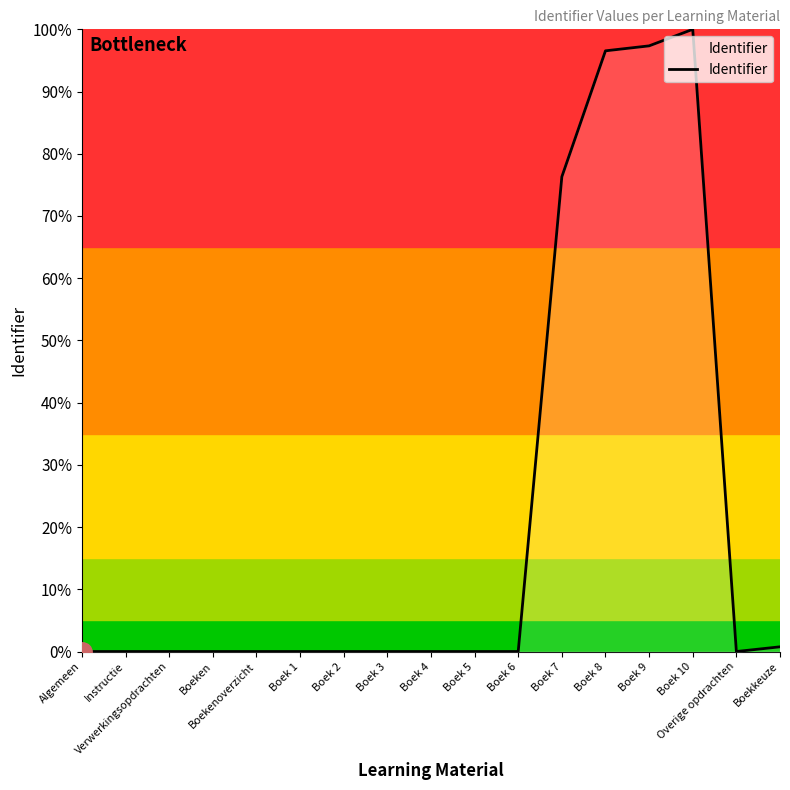

Is this an area chart (filled region under the line)?

Yes